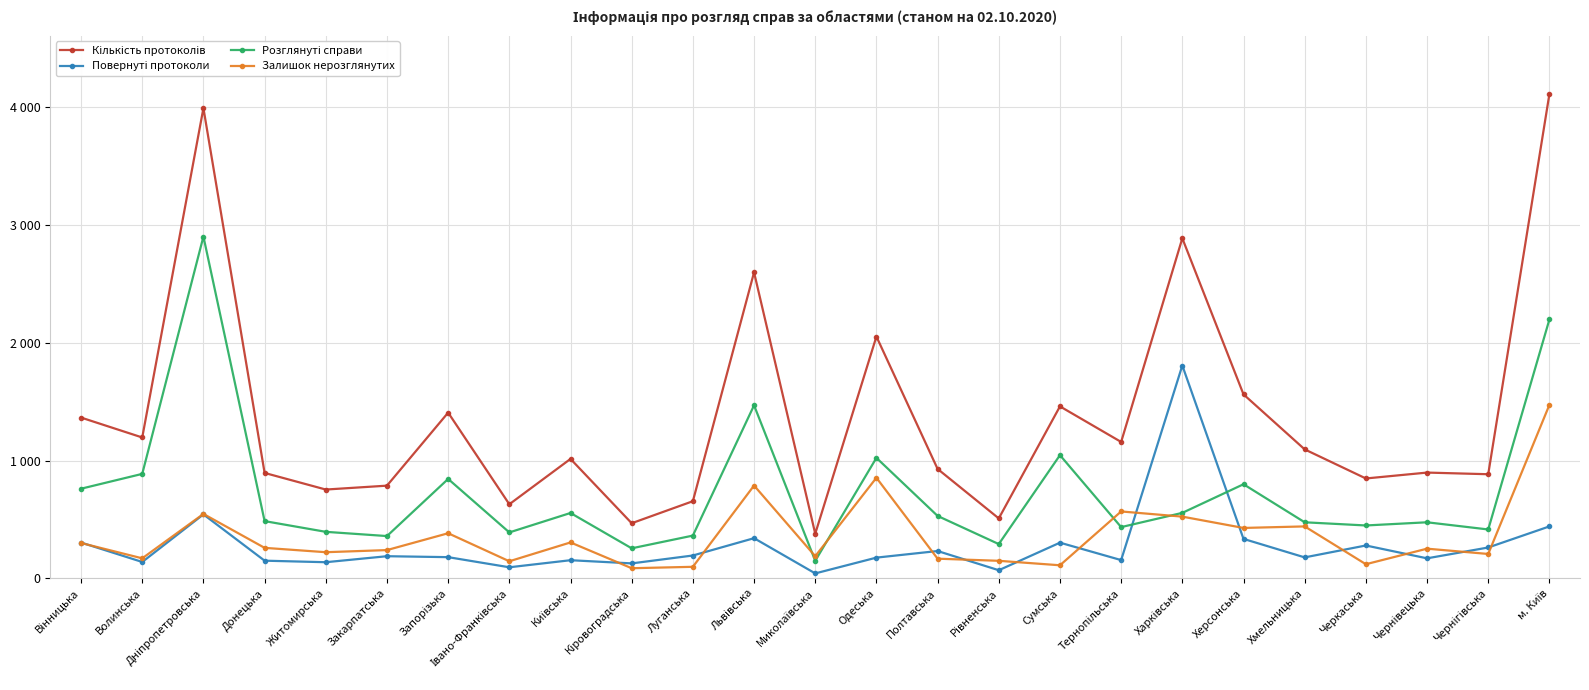

At which category does Розглянуті справи reach its first local peak?

Дніпропетровська